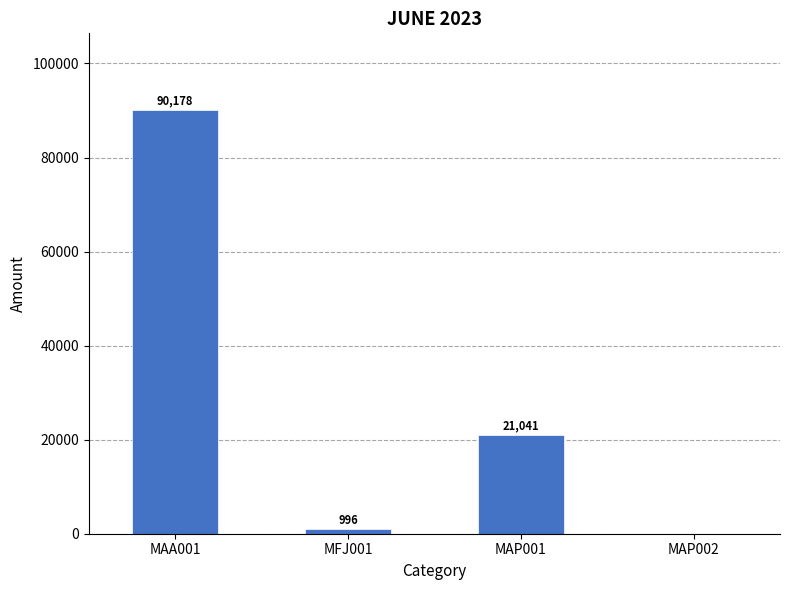

The chart shows a value of 996.0 at MFJ001. True or false?

True